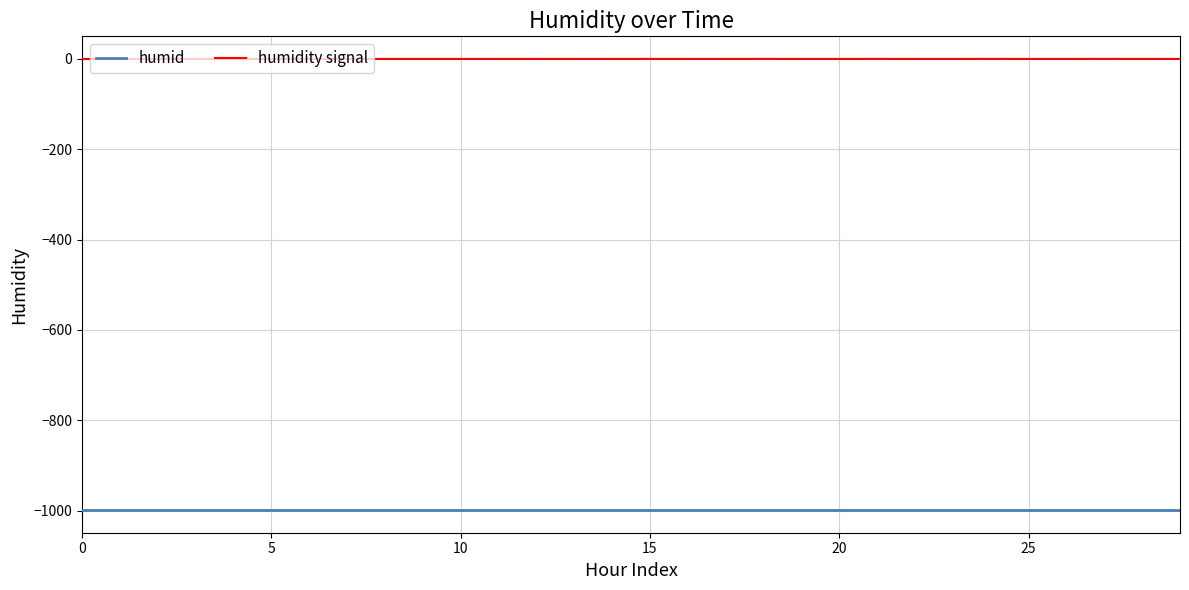

Which series has the widest spread of values?

humidity signal